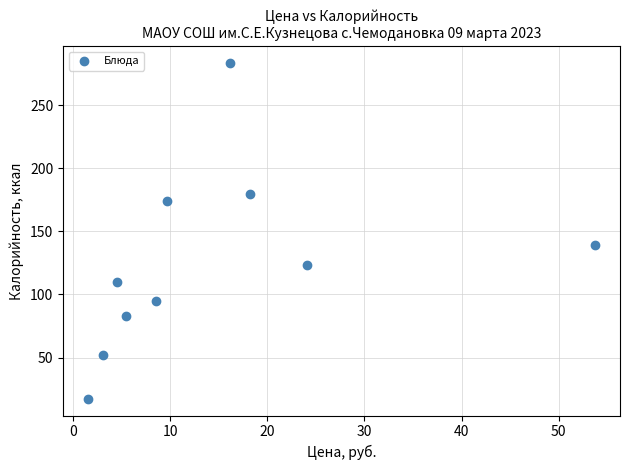

What is the average Y value?

125.7